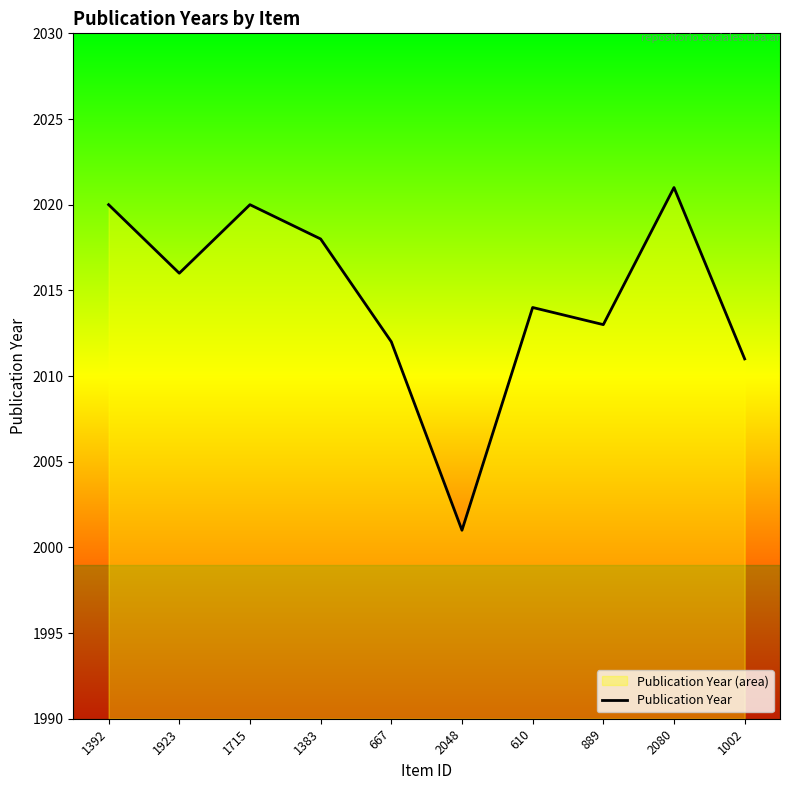

The chart shows a value of 2945 at 1715. True or false?

False